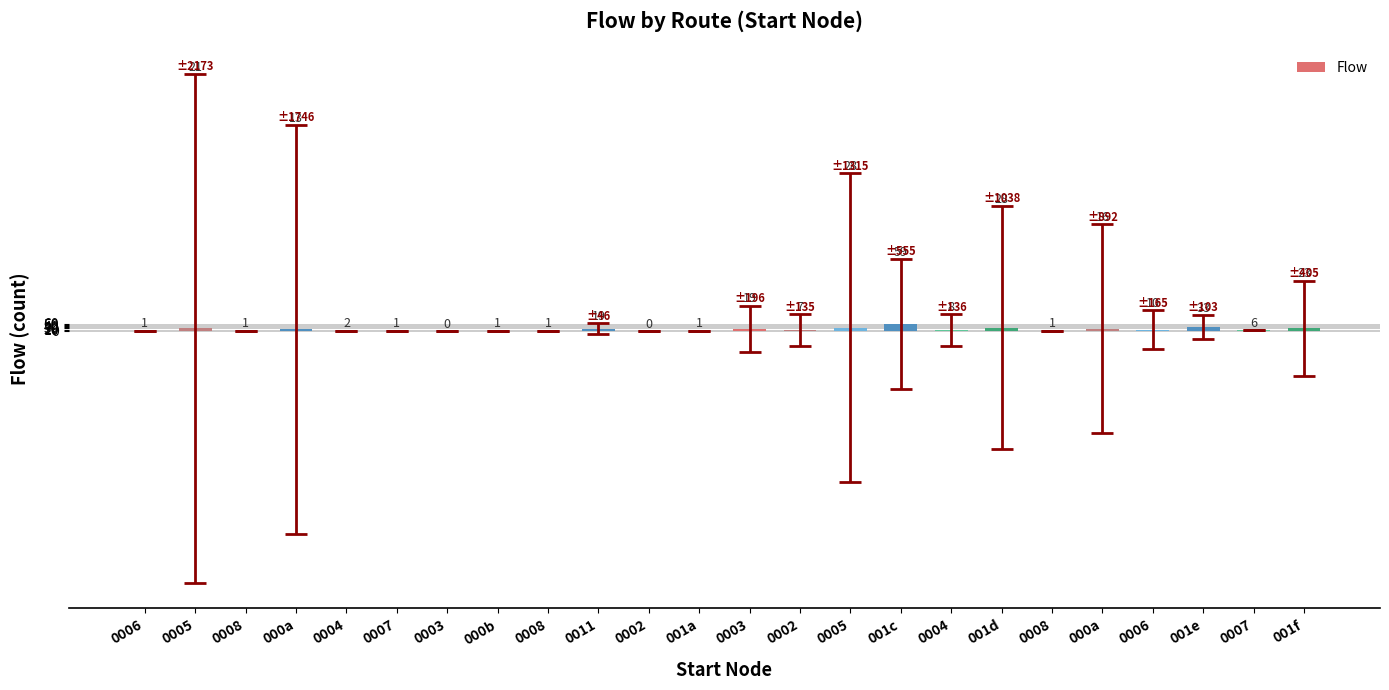

List the labels in order of value, smallest first.

0003, 0002, 0006, 0008, 0007, 000b, 0008, 001a, 0008, 0004, 0007, 0002, 0004, 0006, 000a, 000a, 0011, 0003, 0005, 001f, 0005, 001d, 001e, 001c